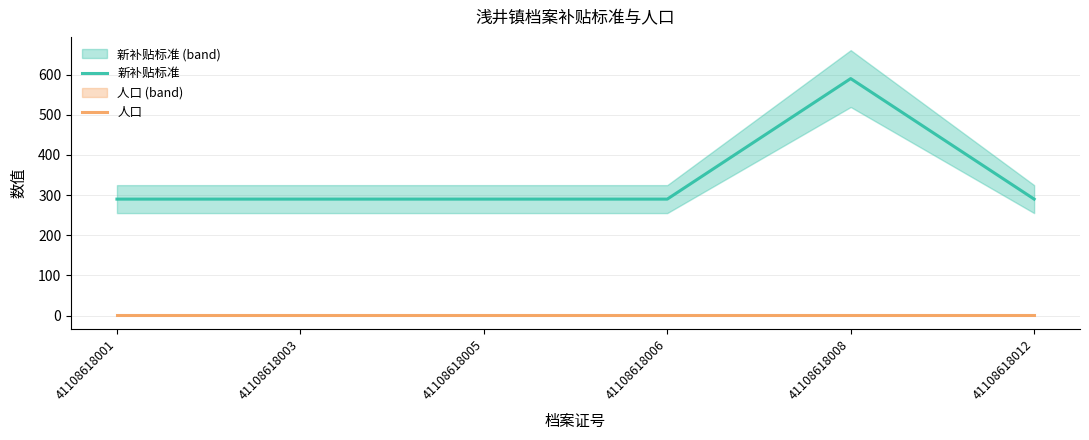

What is the value of the 人口 point at the 4th from the left?

1